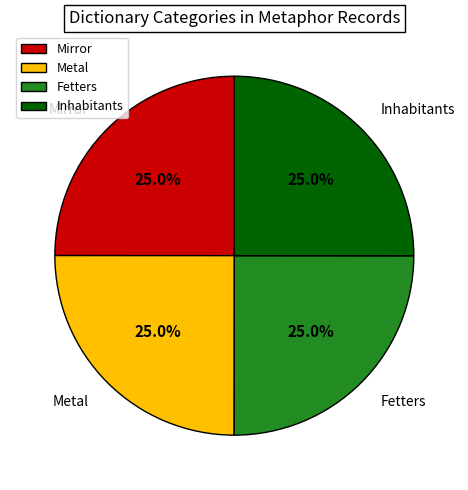

To the nearest percent, what is the combined percentage of Fetters and Inhabitants?

50%